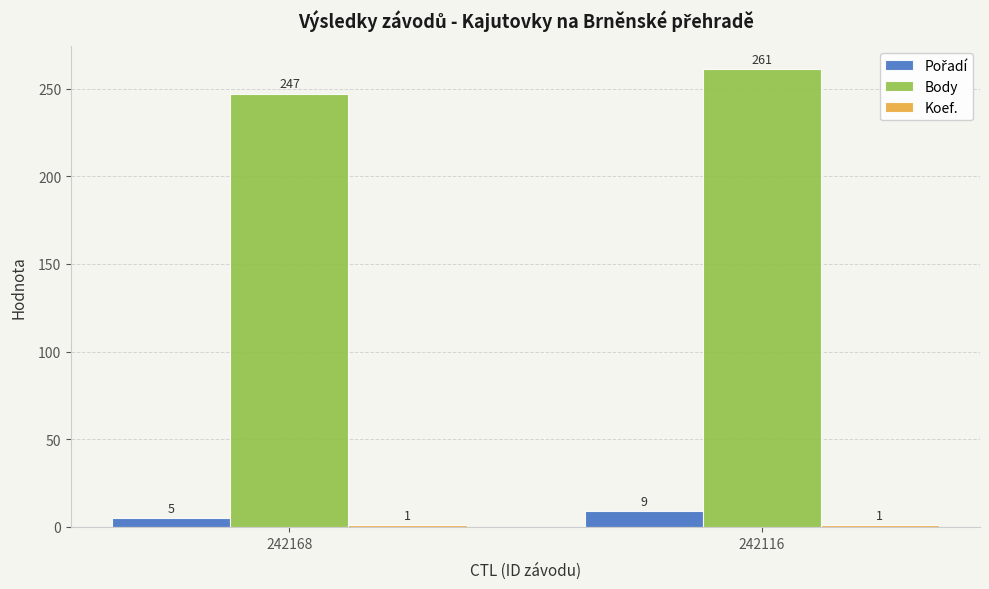

What is the average value of the Body series?

254